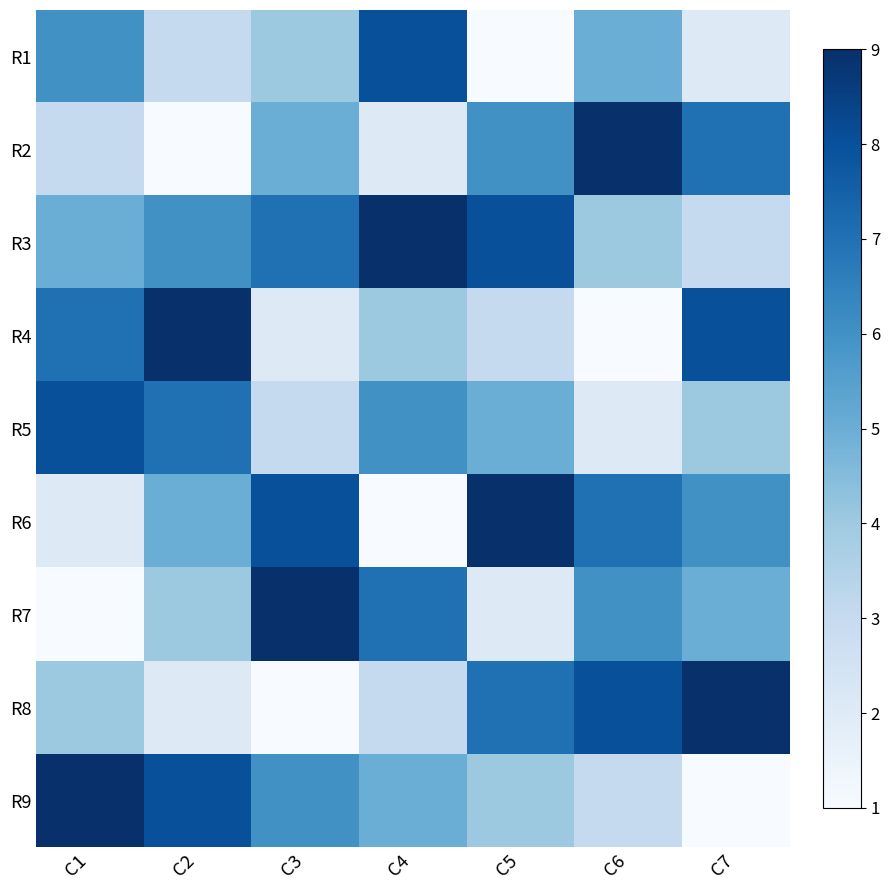

Which has a higher value, C2 or C6?

C6